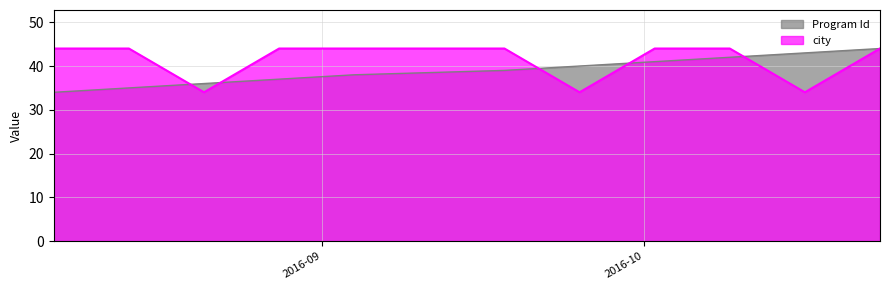

How many distinct data groups are displayed?

2